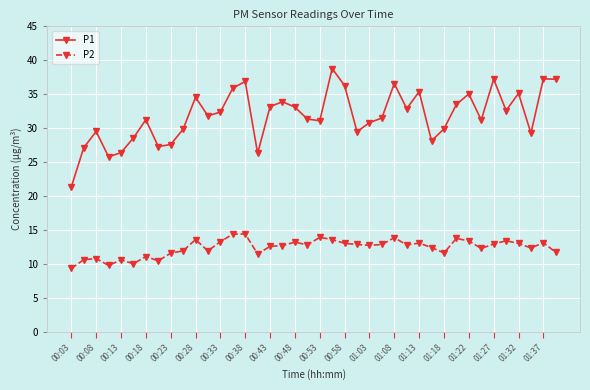

True or false: P1 has more than 1 points higher than both neighbors.

True